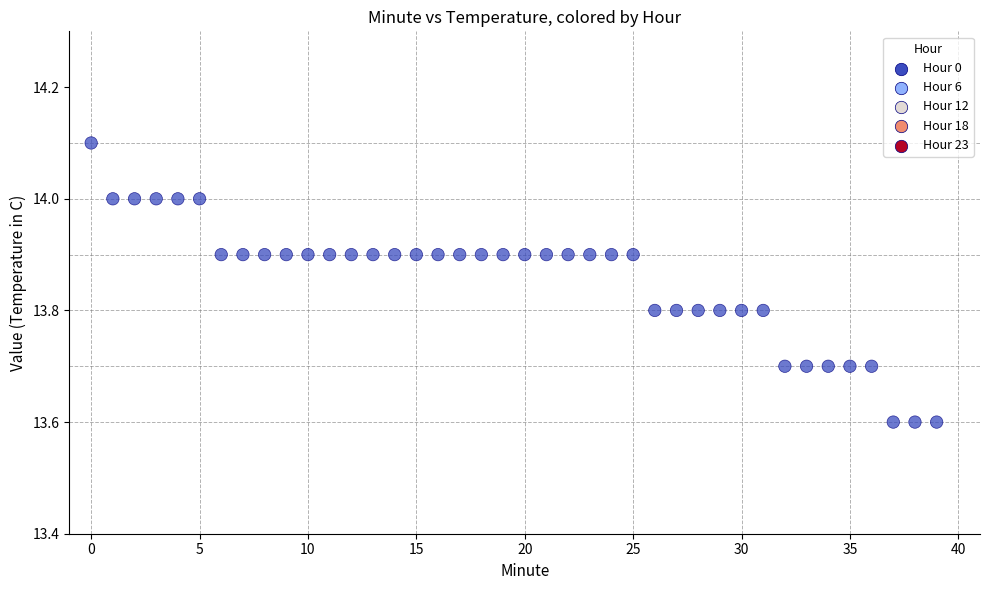

What is the range of Y values (max minus min)?

0.5